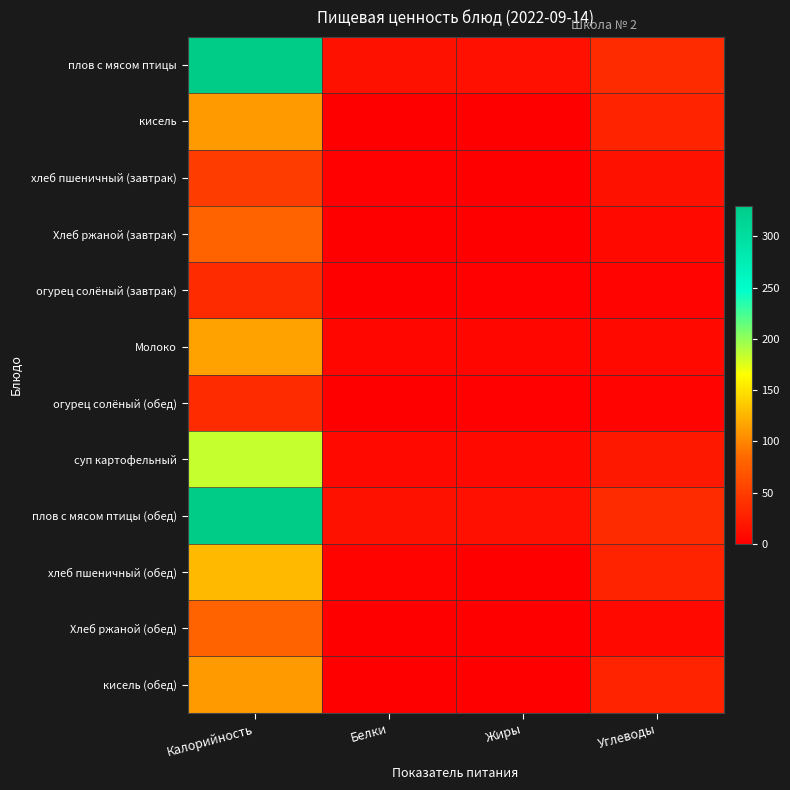

What is the total value across all series at Белки?

52